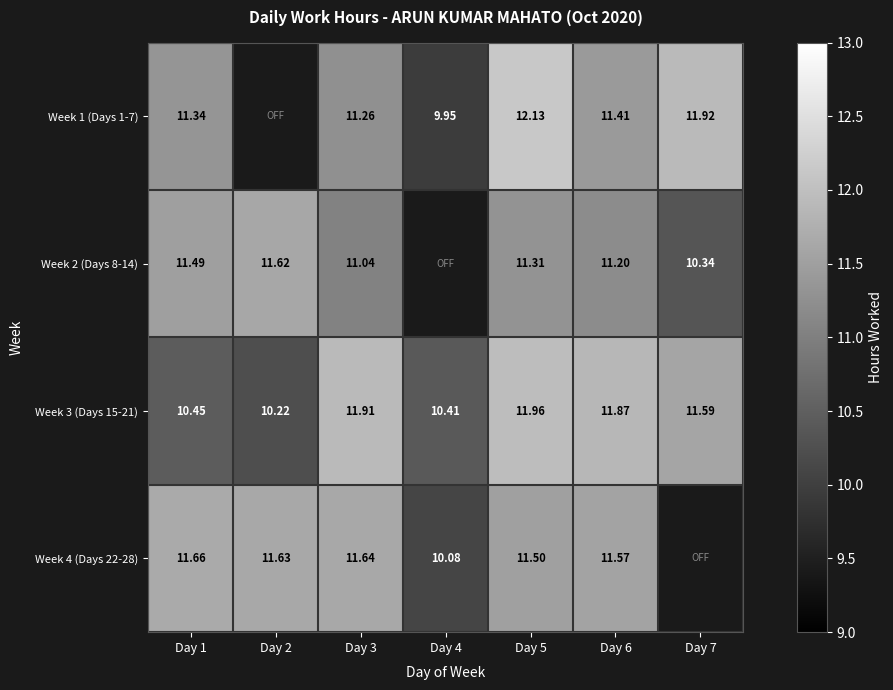

True or false: Week 1 (Days 1-7) has a value of 0.0 at Day 2.

True